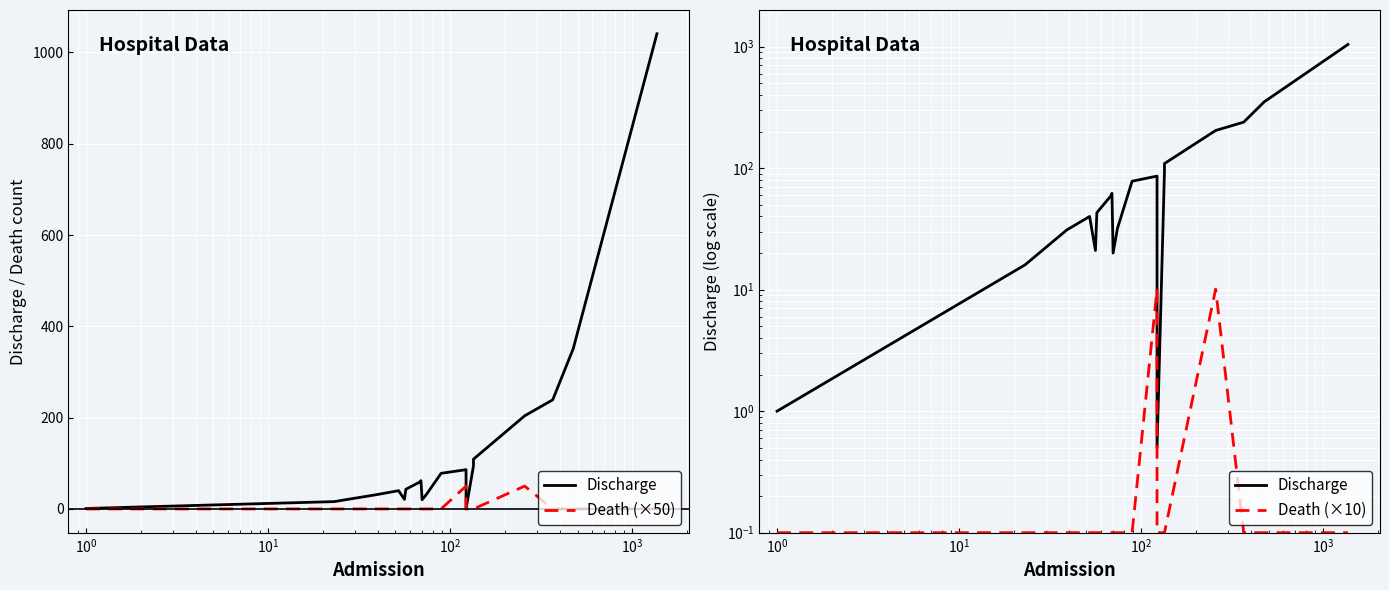

How many interior local peaks does the Death (×50) series have?

2